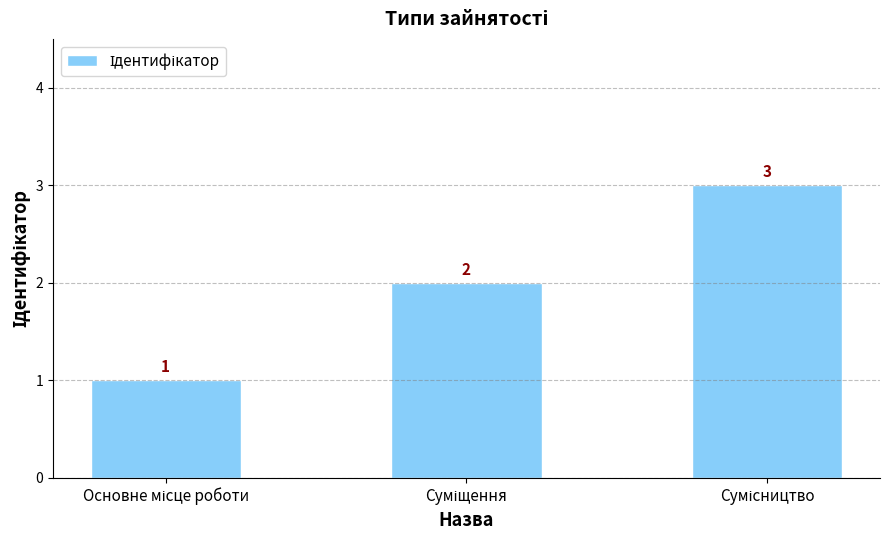

What is the sum of all values?

6